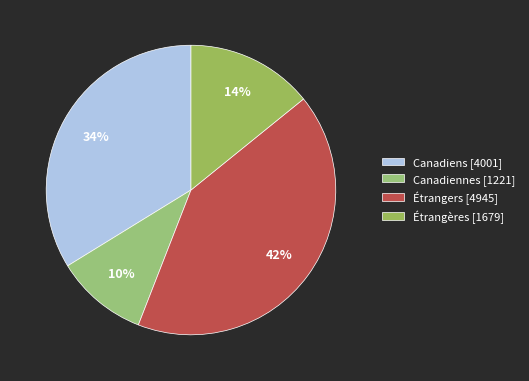

To the nearest percent, what is the difference between the largest and smallest slice percentages?

31%